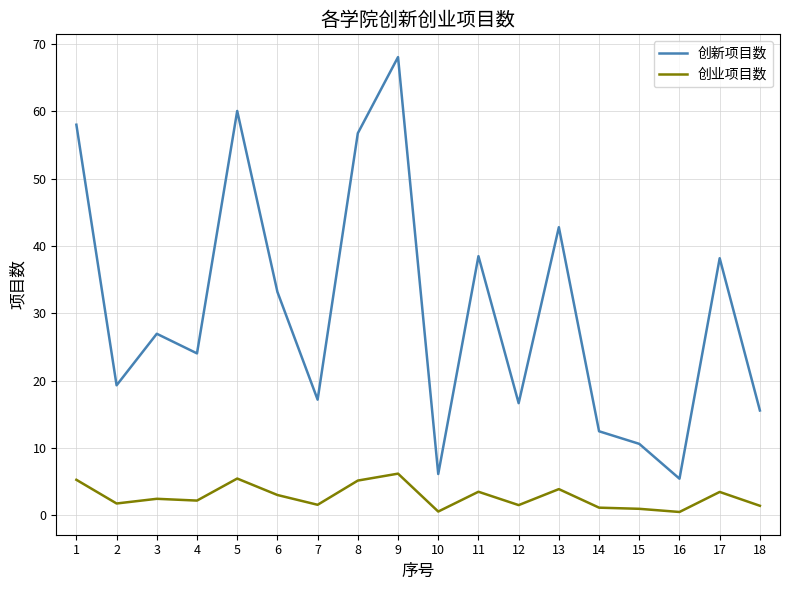

At which category is the sum across all series the highest?

9